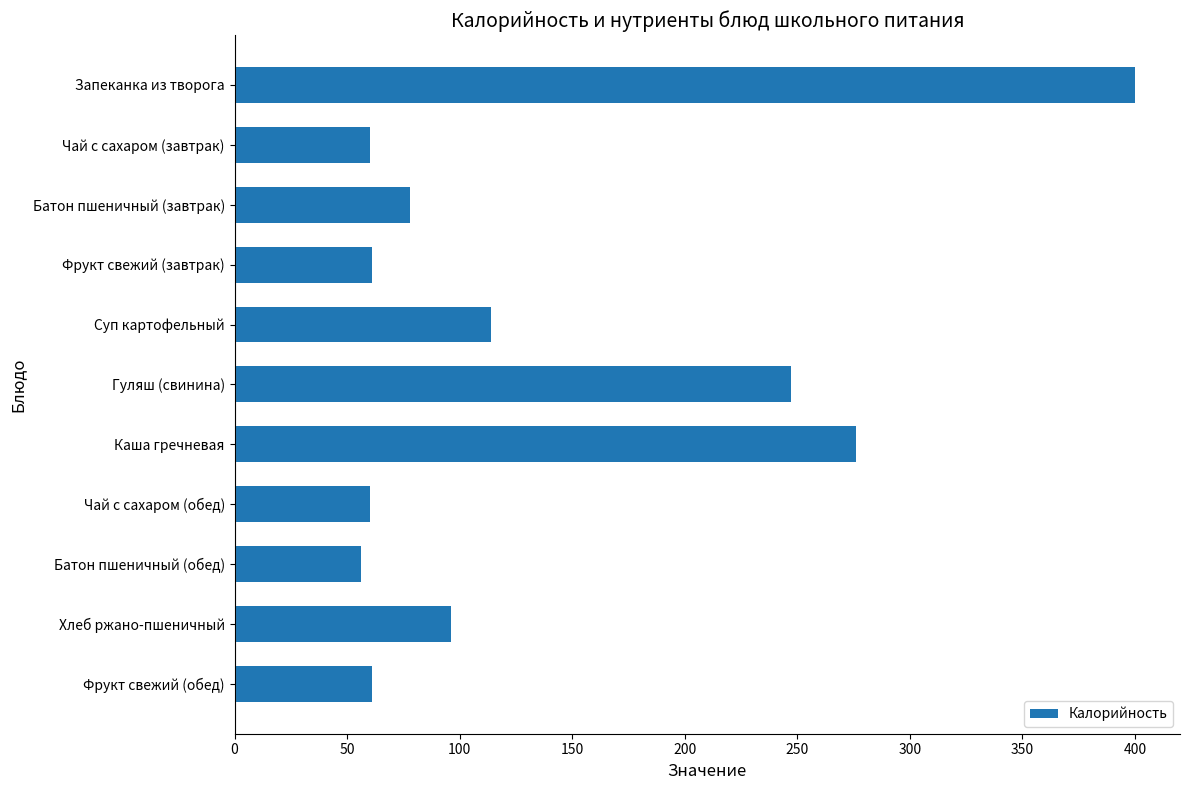

What is the smallest value displayed?

56